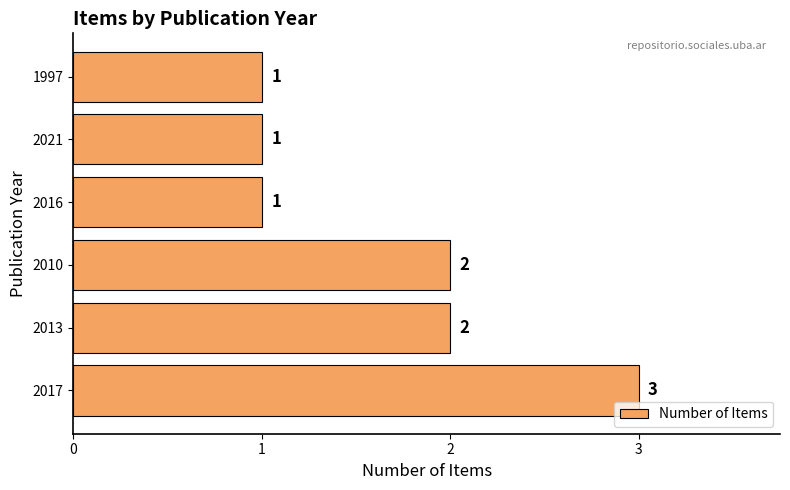

How many values are between 1 and 2?

5